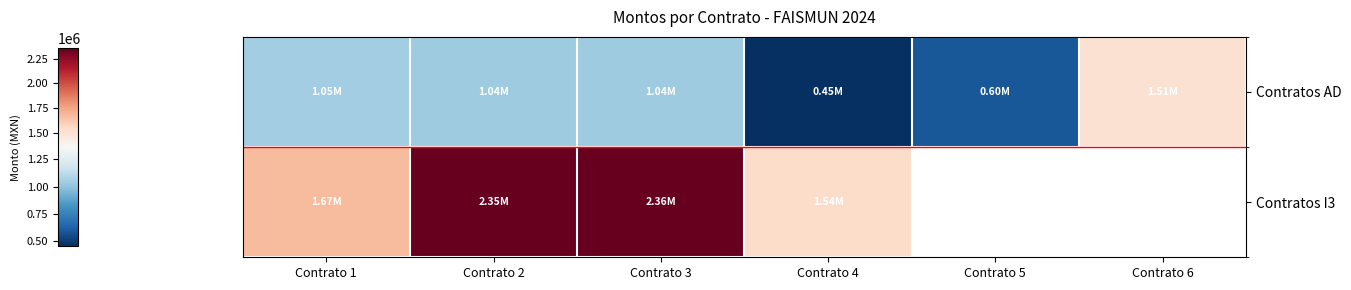

What is the approximate value of Contratos AD at Contrato 6?

1510000.2